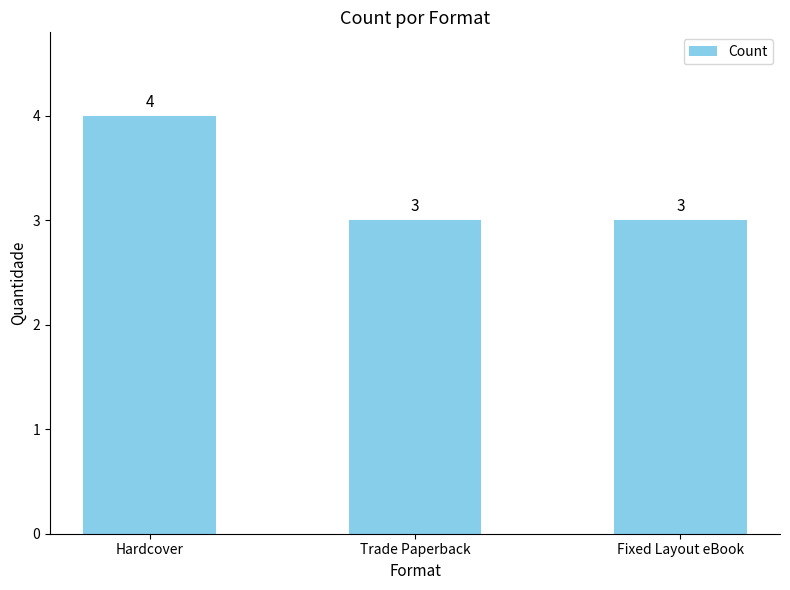

What is the sum of all values?

10